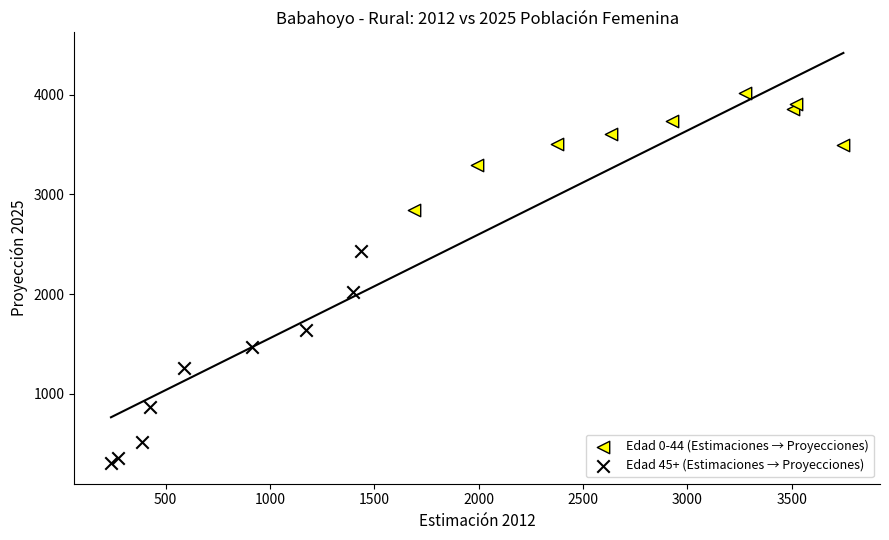

Which series reaches the maximum Y coordinate?

Edad 0-44 (Estimaciones → Proyecciones)